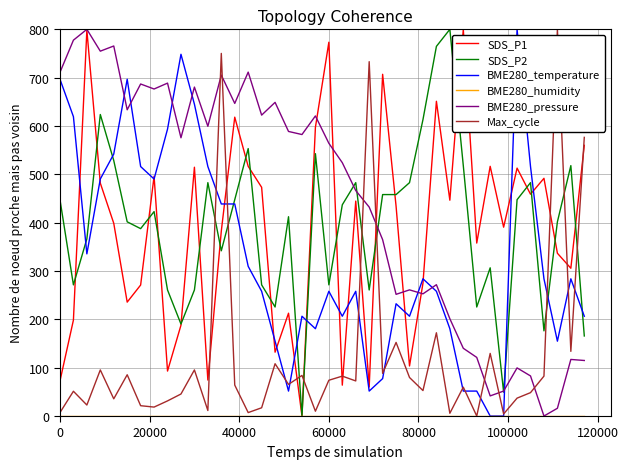

What is the difference between the maximum and minimum values in the Max_cycle series?

800.0